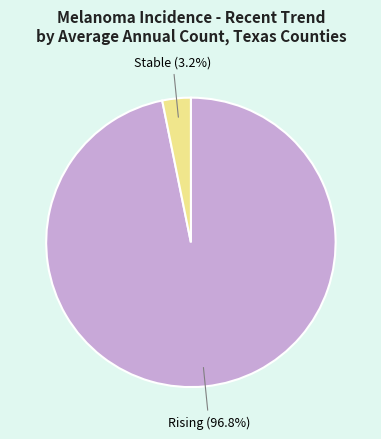

Which category accounts for the majority?

Rising (96.8%)